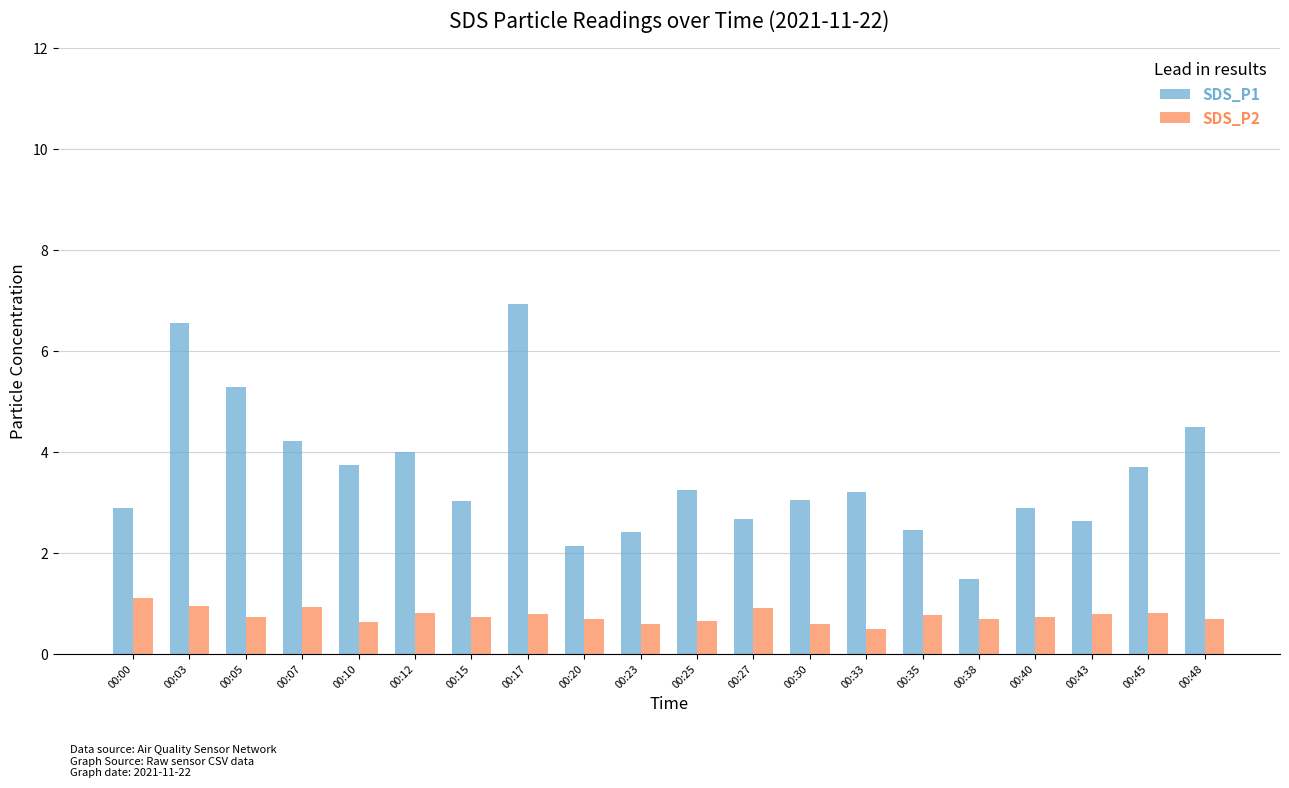

At which label is SDS_P1 closest to 4?

00:12